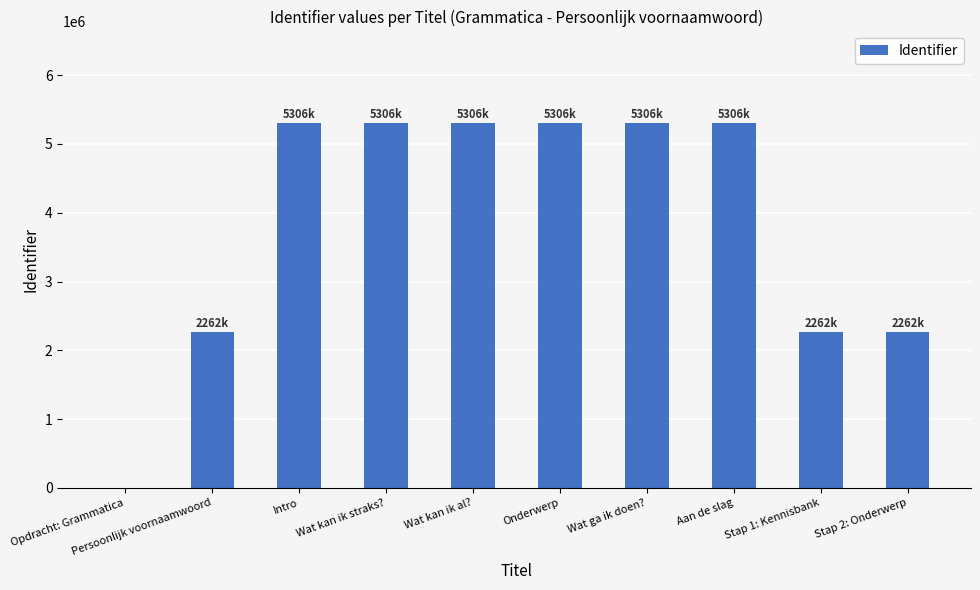

What value does the data have at Wat ga ik doen??

5306705